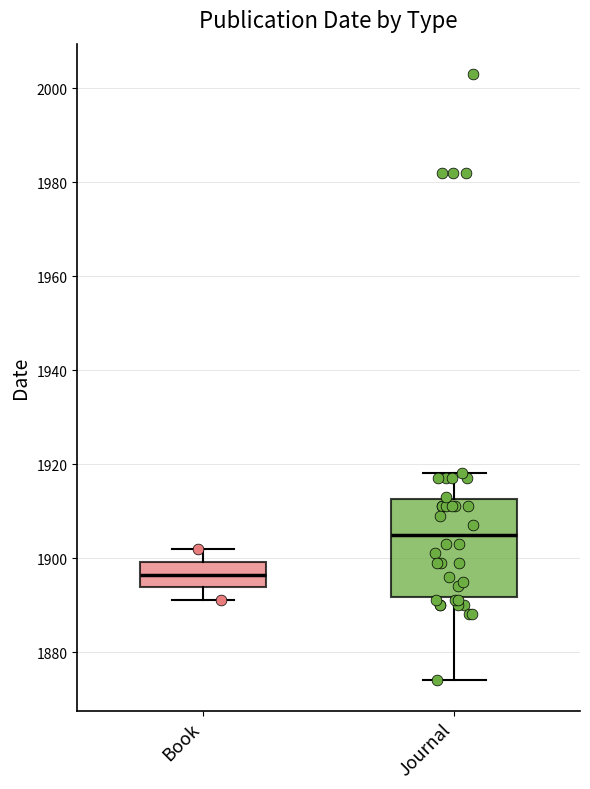

Reading left to right, read every box against the y-axis: the position of its median line, the range the box covers, and the ends of its whiskers. The values are not printed on the chart, so give them approximately, as read against the axis.

Book: median 1896, box 1894 to 1900, whiskers 1892 to 1902
Journal: median 1906, box 1892 to 1912, whiskers 1874 to 1918